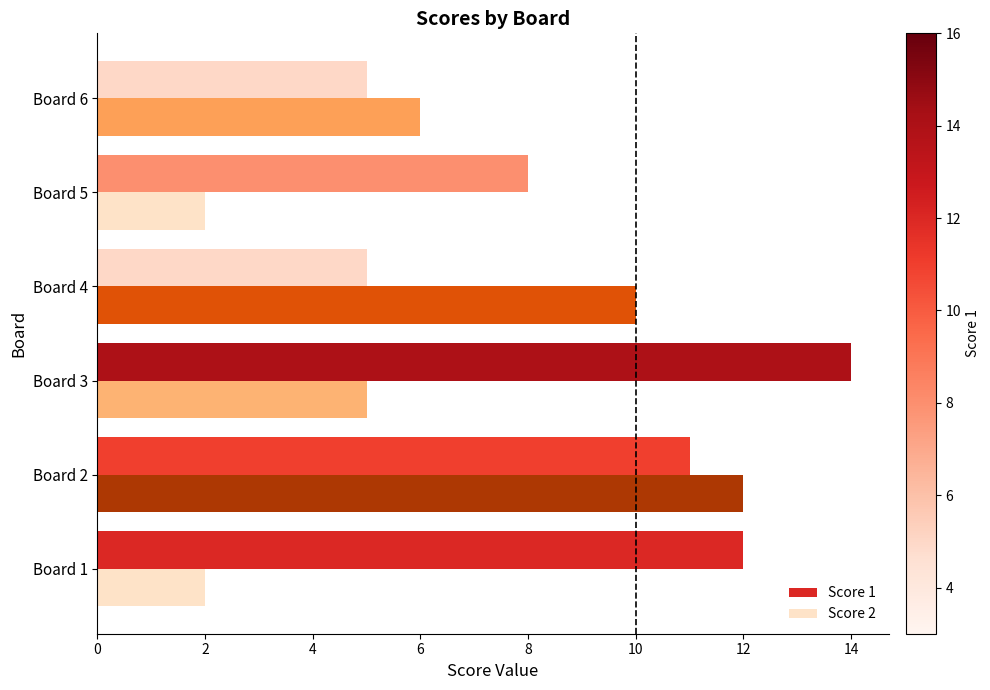

At which label does Score 2 reach its peak?

Board 2